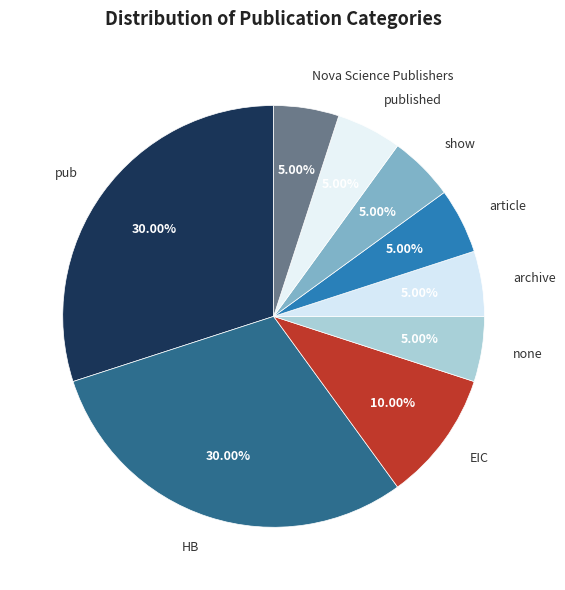

How many segments does this pie chart have?

9